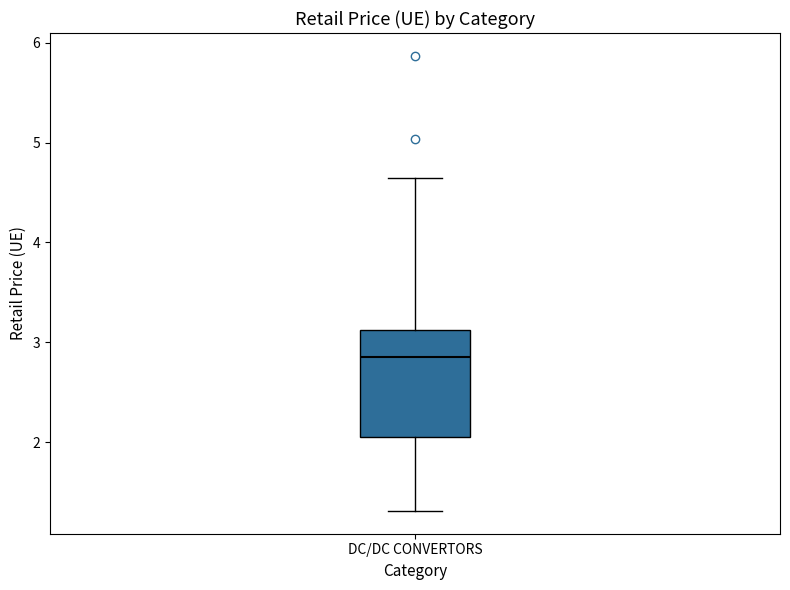

Where does the median line of the box for DC/DC CONVERTORS sit on the y-axis? The values are not printed on the chart, so give them approximately, as read against the axis.

2.9